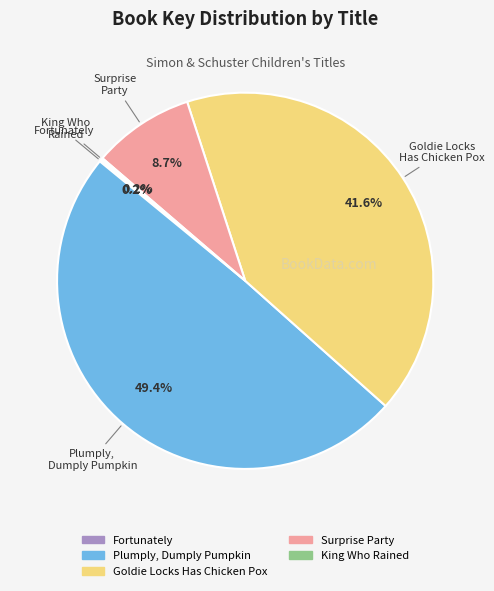

To the nearest percent, what percentage of the pie is Plumply, Dumply Pumpkin?

49%